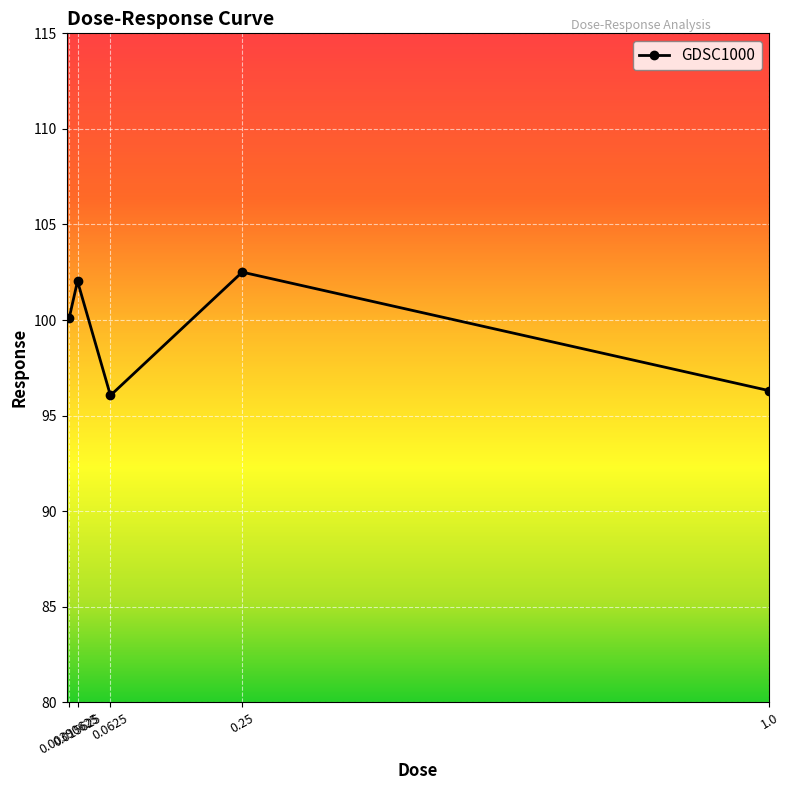

Reading left to right, transcribe all the data shown in this chart.

100.1	102.0	96.1	102.5	96.3